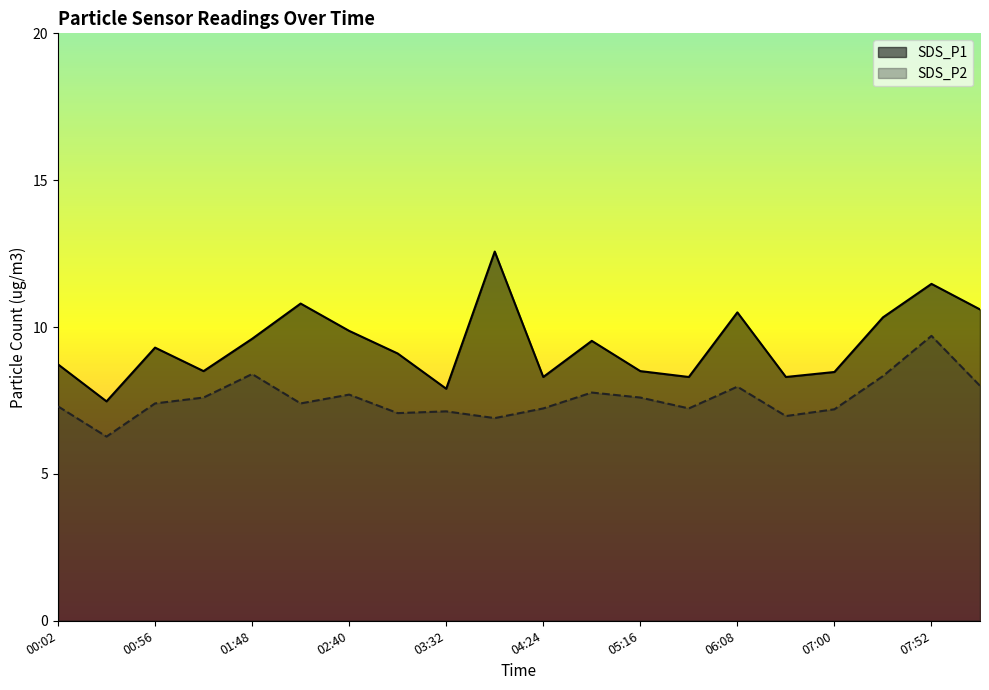

At which category is the sum across all series the highest?

07:52